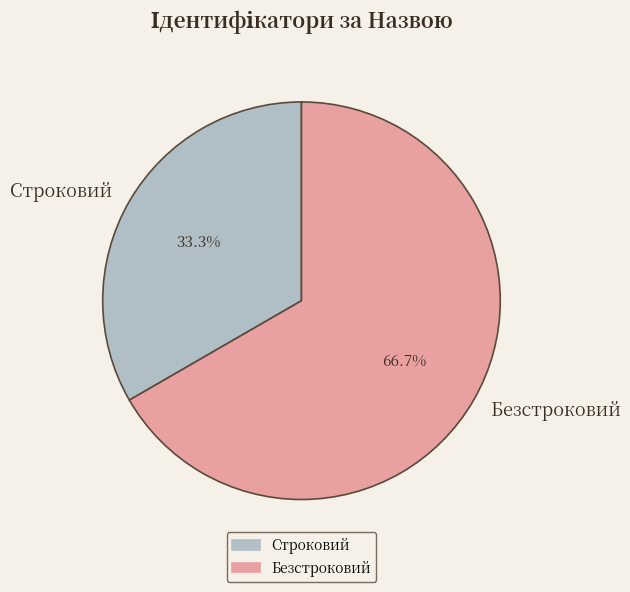

Which slice is the smallest?

Строковий